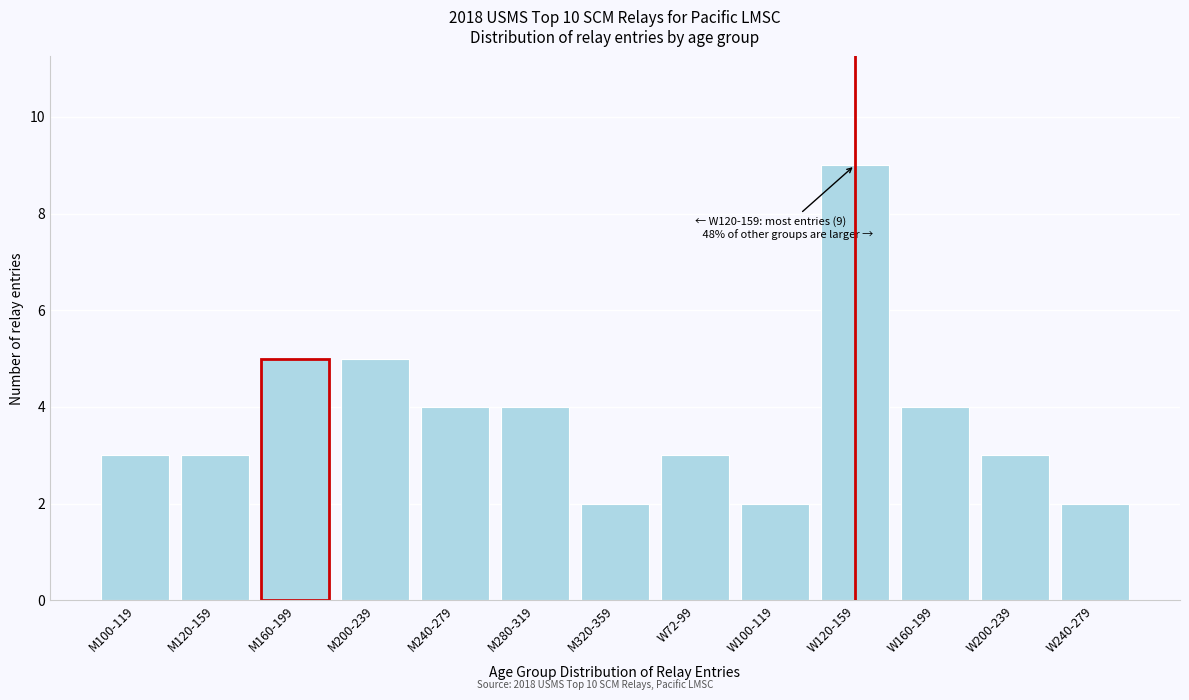

Reading left to right, extract all data points from this chart.

M100-119=3	M120-159=3	M160-199=5	M200-239=5	M240-279=4	M280-319=4	M320-359=2	W72-99=3	W100-119=2	W120-159=9	W160-199=4	W200-239=3	W240-279=2